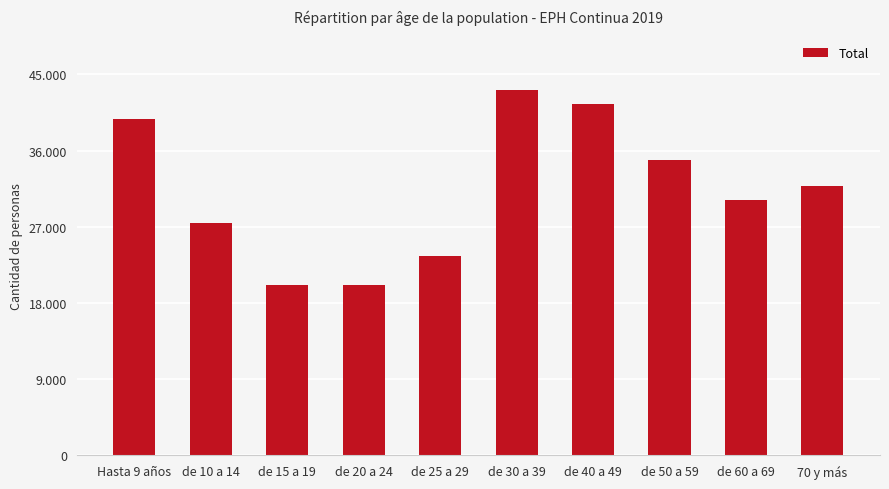

List the labels in order of value, largest first.

de 30 a 39, de 40 a 49, Hasta 9 años, de 50 a 59, 70 y más, de 60 a 69, de 10 a 14, de 25 a 29, de 15 a 19, de 20 a 24